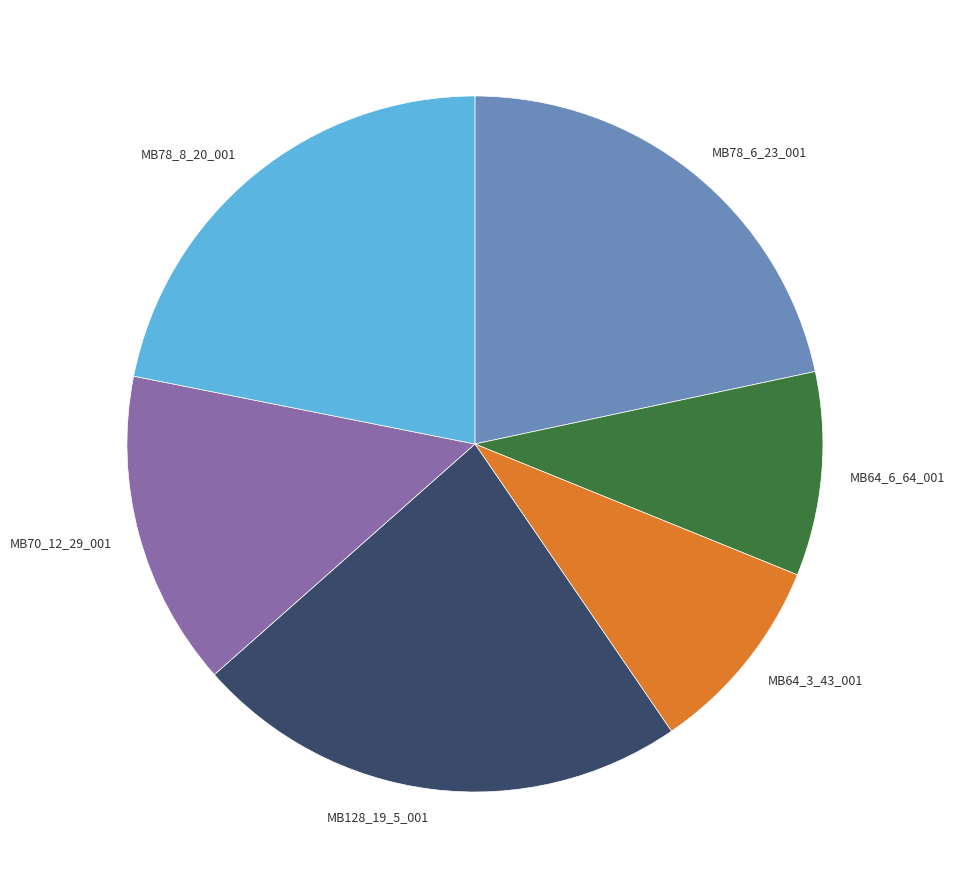

Does MB70_12_29_001 represent more than half of the total?

No